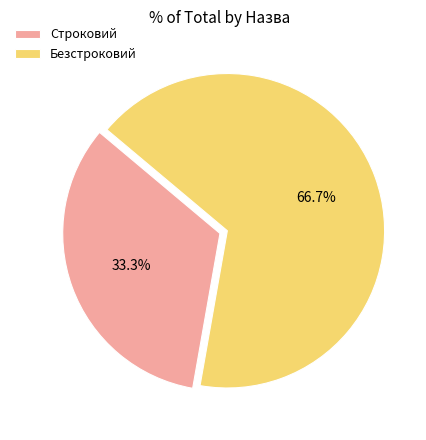

Is it true that Строковий is 33% of the pie?

True